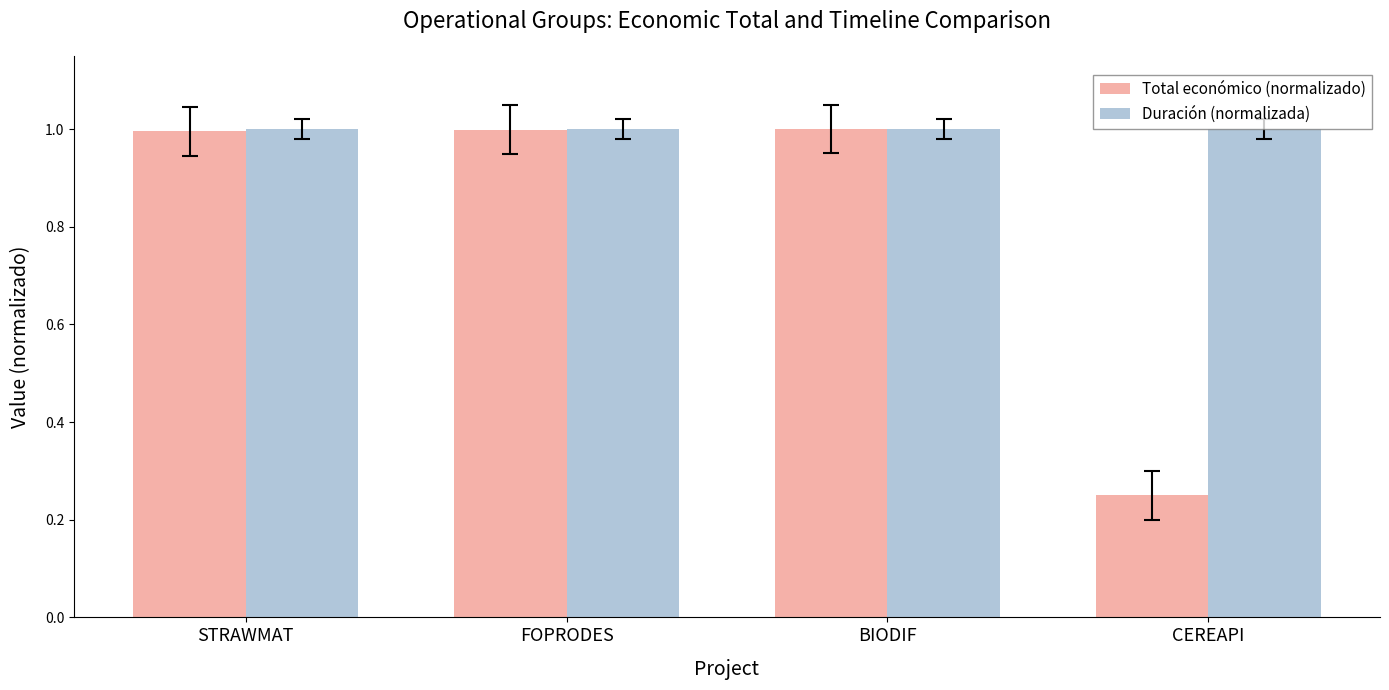

What is the maximum value shown in the chart?

1.0